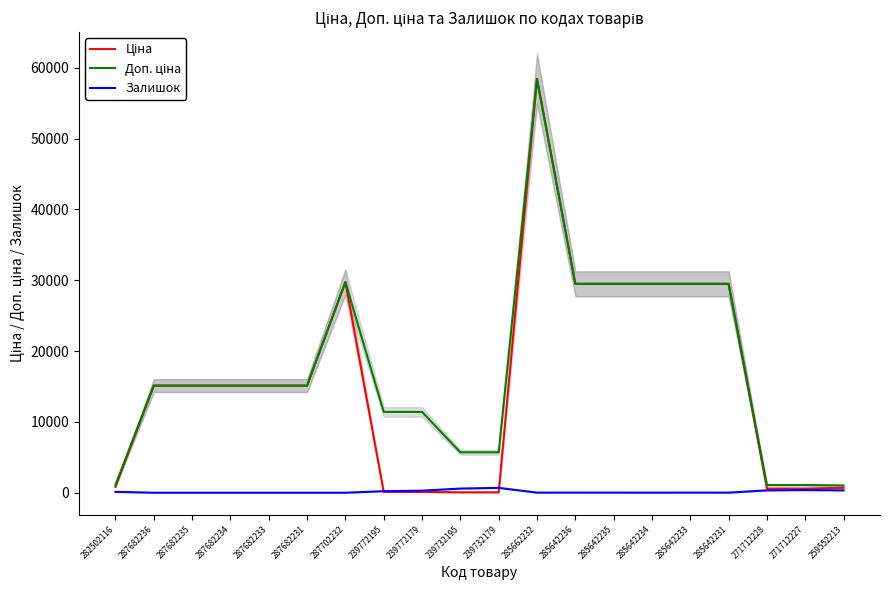

What position from the right is 259552213?

1